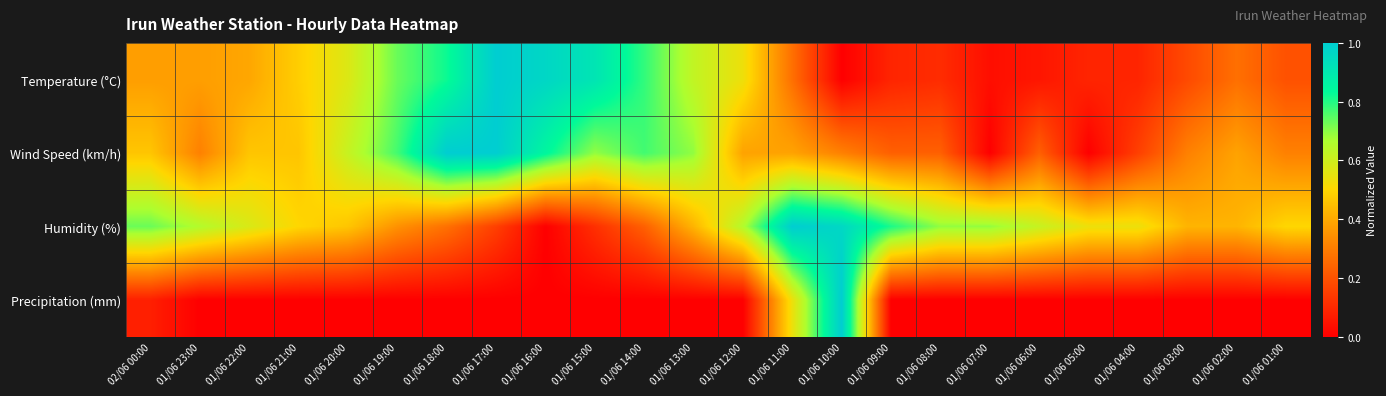

Reading left to right, transcribe all the data shown in this chart.

Temperature (°C): 02/06 00:00=0.4	01/06 23:00=0.4	01/06 22:00=0.4	01/06 21:00=0.5	01/06 20:00=0.6	01/06 19:00=0.7	01/06 18:00=0.8	01/06 17:00=1.0	01/06 16:00=1.0	01/06 15:00=0.9	01/06 14:00=0.8	01/06 13:00=0.6	01/06 12:00=0.5	01/06 11:00=0.3	01/06 10:00=0.0	01/06 09:00=0.1	01/06 08:00=0.1	01/06 07:00=0.0	01/06 06:00=0.1	01/06 05:00=0.1	01/06 04:00=0.1	01/06 03:00=0.2	01/06 02:00=0.3	01/06 01:00=0.2
Wind Speed (km/h): 02/06 00:00=0.5	01/06 23:00=0.3	01/06 22:00=0.5	01/06 21:00=0.5	01/06 20:00=0.6	01/06 19:00=0.8	01/06 18:00=1.0	01/06 17:00=1.0	01/06 16:00=0.8	01/06 15:00=0.7	01/06 14:00=0.8	01/06 13:00=0.7	01/06 12:00=0.4	01/06 11:00=0.4	01/06 10:00=0.3	01/06 09:00=0.2	01/06 08:00=0.2	01/06 07:00=0.0	01/06 06:00=0.2	01/06 05:00=0.0	01/06 04:00=0.2	01/06 03:00=0.3	01/06 02:00=0.4	01/06 01:00=0.3
Humidity (%): 02/06 00:00=0.7	01/06 23:00=0.7	01/06 22:00=0.6	01/06 21:00=0.5	01/06 20:00=0.5	01/06 19:00=0.3	01/06 18:00=0.3	01/06 17:00=0.2	01/06 16:00=0.0	01/06 15:00=0.1	01/06 14:00=0.2	01/06 13:00=0.4	01/06 12:00=0.7	01/06 11:00=1.0	01/06 10:00=1.0	01/06 09:00=0.8	01/06 08:00=0.7	01/06 07:00=0.7	01/06 06:00=0.6	01/06 05:00=0.5	01/06 04:00=0.5	01/06 03:00=0.4	01/06 02:00=0.4	01/06 01:00=0.5
Precipitation (mm): 02/06 00:00=0.1	01/06 23:00=0.0	01/06 22:00=0.0	01/06 21:00=0.0	01/06 20:00=0.0	01/06 19:00=0.0	01/06 18:00=0.0	01/06 17:00=0.0	01/06 16:00=0.0	01/06 15:00=0.0	01/06 14:00=0.0	01/06 13:00=0.0	01/06 12:00=0.0	01/06 11:00=0.5	01/06 10:00=1.0	01/06 09:00=0.0	01/06 08:00=0.0	01/06 07:00=0.0	01/06 06:00=0.0	01/06 05:00=0.0	01/06 04:00=0.0	01/06 03:00=0.0	01/06 02:00=0.0	01/06 01:00=0.0